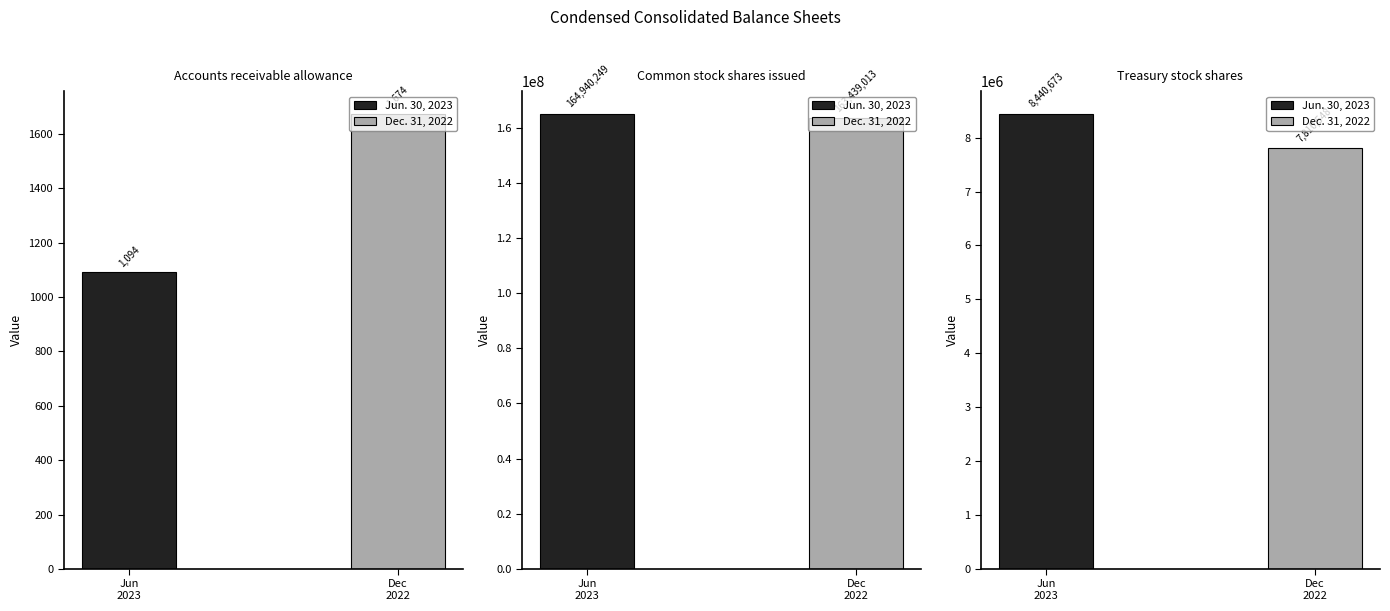

Between Accounts receivable allowance and Treasury stock shares, which series saw the biggest shift?

Jun. 30, 2023